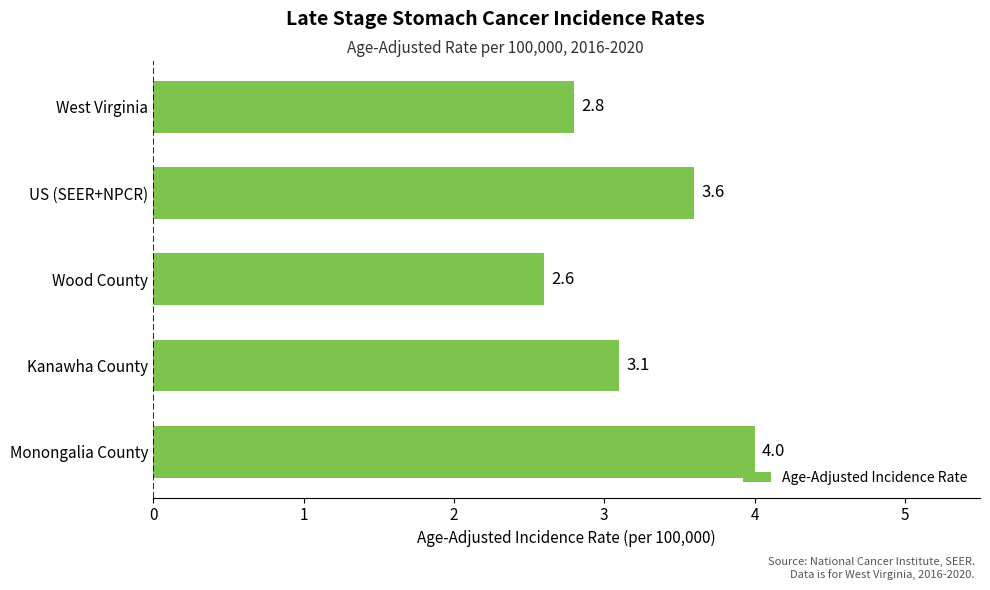

Does the chart contain any negative values?

No